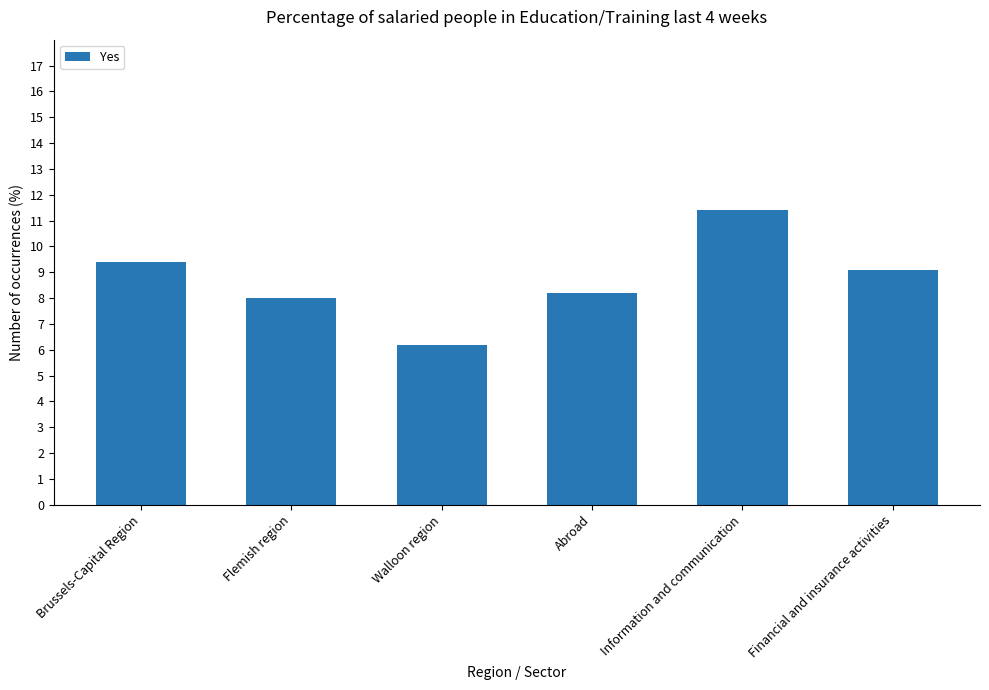

Read the value at Brussels-Capital Region.

9.4